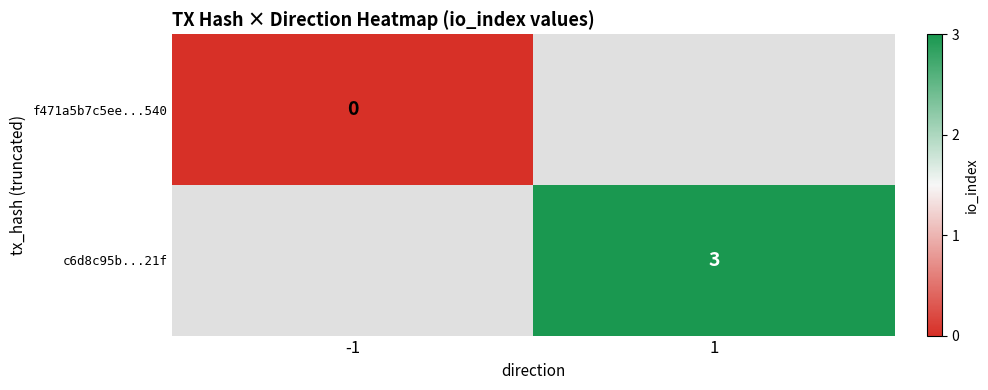

Which category has the lowest value across all series?

-1